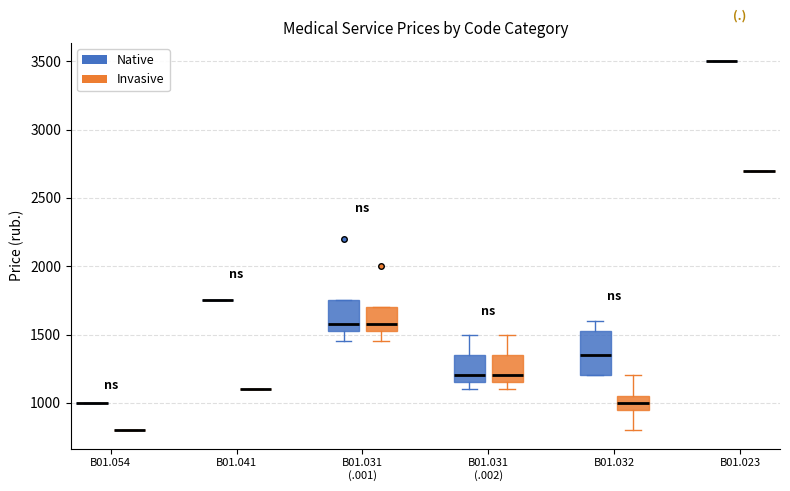

Reading left to right, transcribe this box plot: for each box, give where its median line is, the range the box spans, and where its two whiskers end, as read against the y-axis. The values are not printed on the chart, so give them approximately, as read against the axis.

B01.054 (Native): box collapsed to a line at 1000, whiskers 1000 to 1000
B01.054 (Invasive): box collapsed to a line at 800, whiskers 800 to 800
B01.041 (Native): box collapsed to a line at 1750, whiskers 1750 to 1750
B01.041 (Invasive): box collapsed to a line at 1100, whiskers 1100 to 1100
B01.031 (.001) (Native): median 1600, box 1550 to 1750, whiskers 1450 to 1750
B01.031 (.001) (Invasive): median 1600, box 1550 to 1700, whiskers 1450 to 1700
B01.031 (.002) (Native): median 1200, box 1150 to 1350, whiskers 1100 to 1500
B01.031 (.002) (Invasive): median 1200, box 1150 to 1350, whiskers 1100 to 1500
B01.032 (Native): median 1350, box 1200 to 1550, whiskers 1200 to 1600
B01.032 (Invasive): median 1000, box 950 to 1050, whiskers 800 to 1200
B01.023 (Native): box collapsed to a line at 3500, whiskers 3500 to 3500
B01.023 (Invasive): box collapsed to a line at 2700, whiskers 2700 to 2700